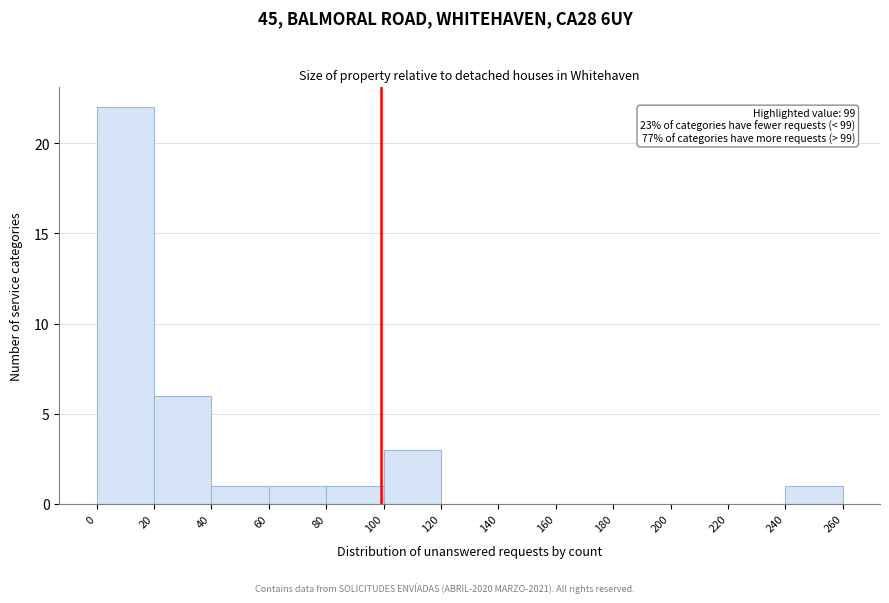

Which range on the x-axis has the tallest bar?

0 to 20